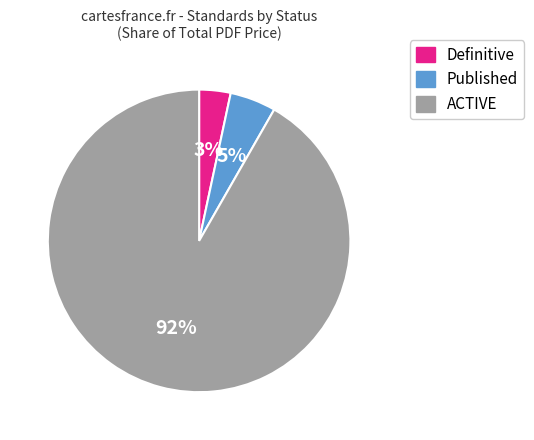

To the nearest percent, what is the average slice percentage?

33%